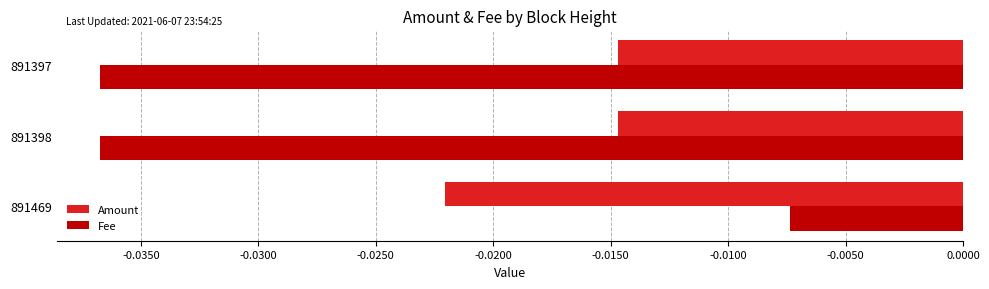

Which series has the largest range (max minus min)?

Fee